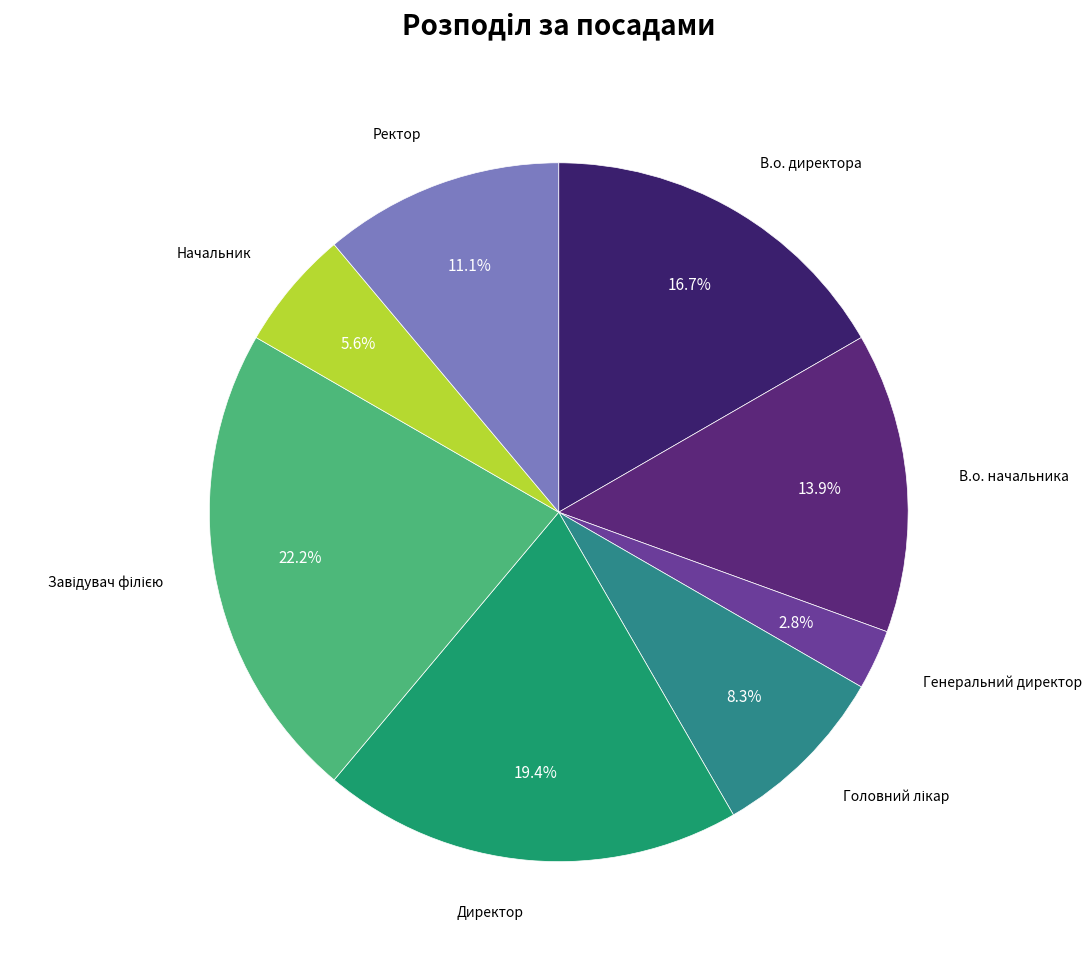

To the nearest percent, what is the difference between the largest and smallest slice percentages?

19%